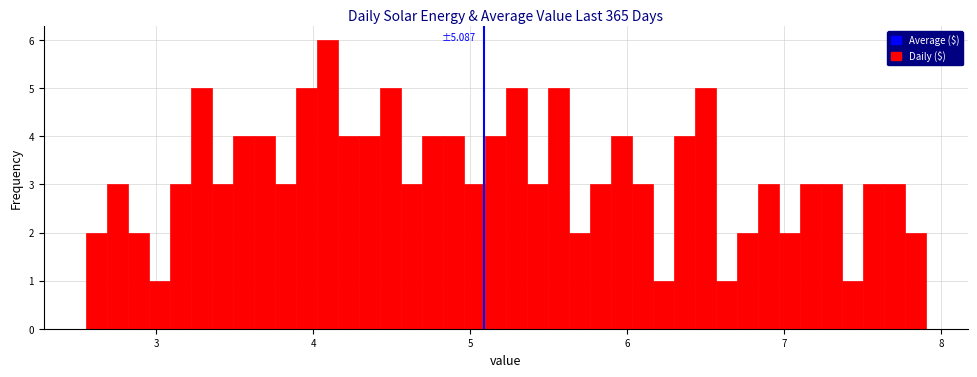

Around what value on the x-axis is the tallest bar? Give the approximate position of its centre, as read against the axis.

4.1